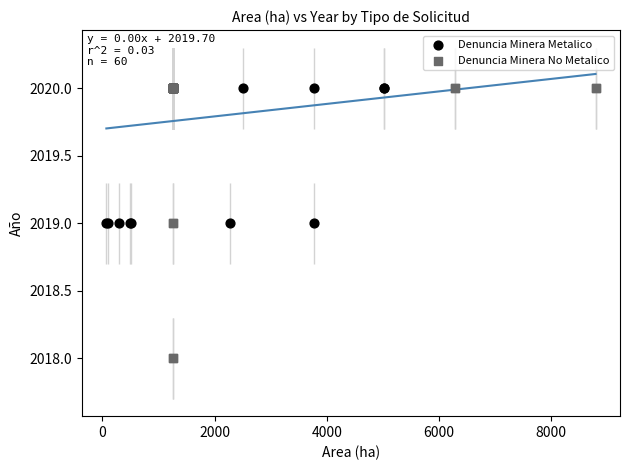

Which series reaches the minimum Y coordinate?

Denuncia Minera No Metalico